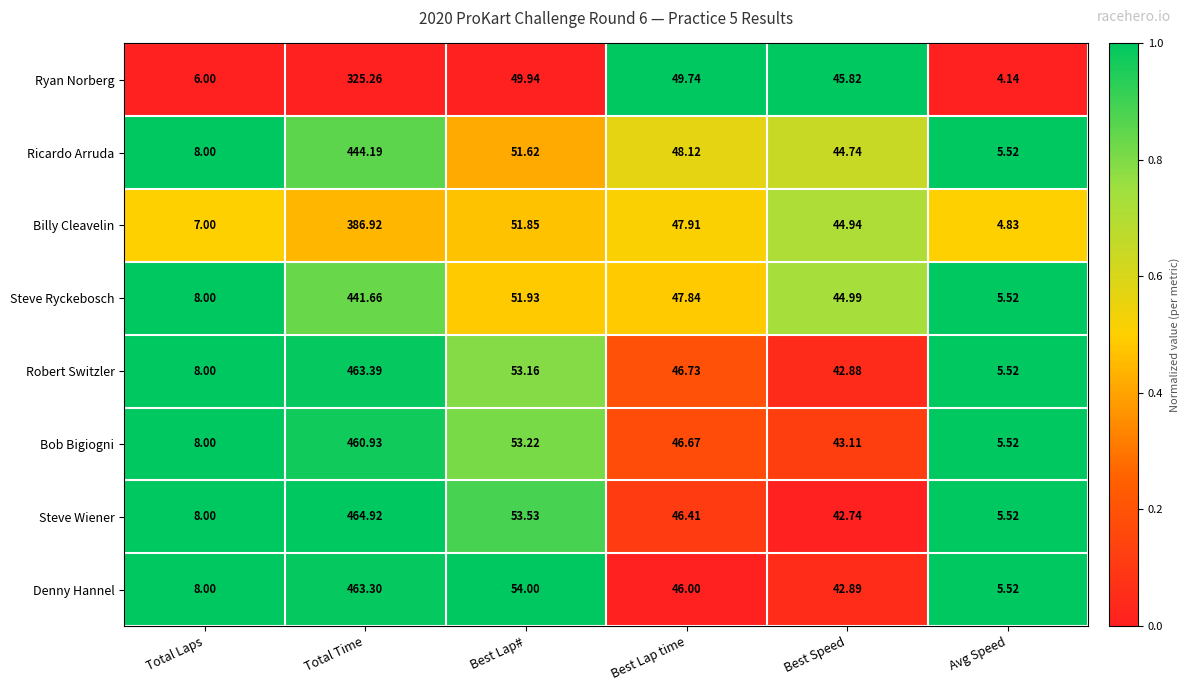

Which series has the largest total across all categories?

Steve Wiener